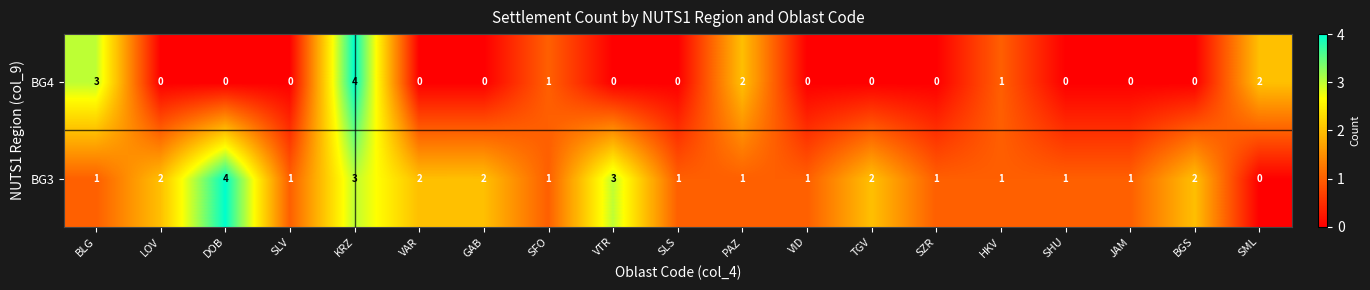

What value does the BG3 series have at VTR?

3